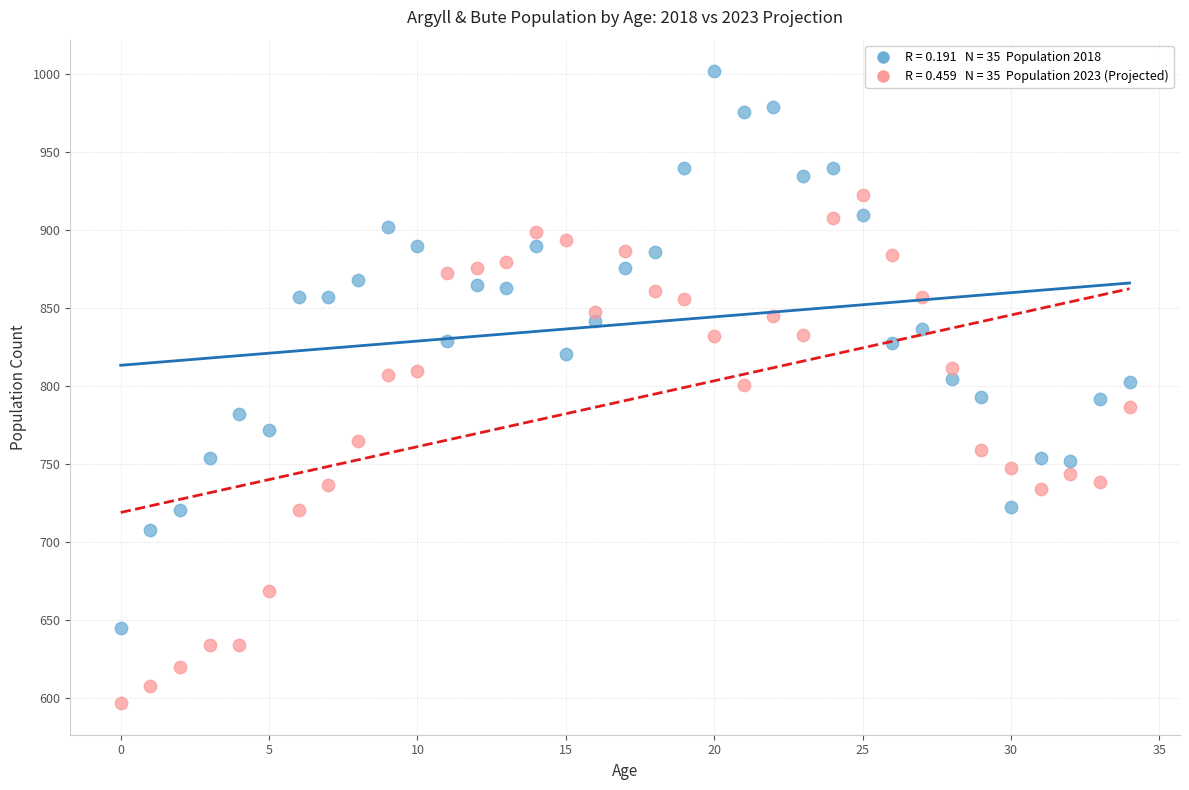

Across all data points, what is the range of Y values (max minus min)?

405.0